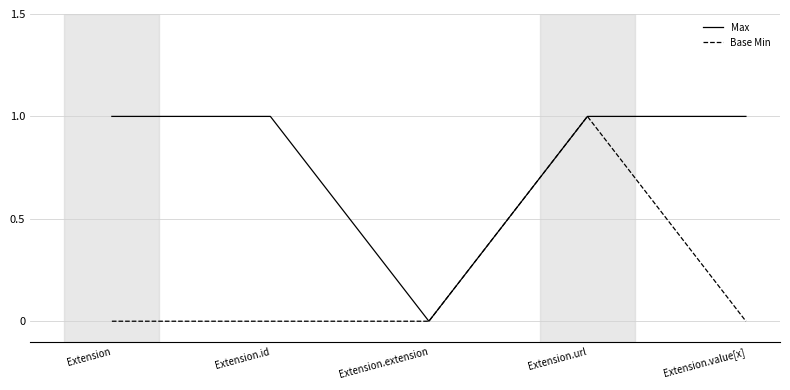

Reading left to right, what are all the values shown in this chart?

Max: 1	1	0	1	1
Base Min: 0	0	0	1	0